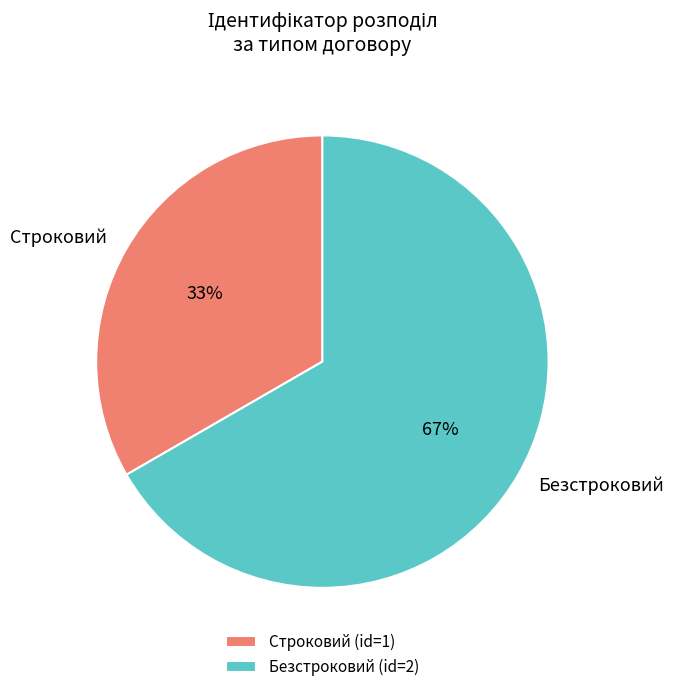

Does Безстроковий account for over 50% of the chart?

Yes